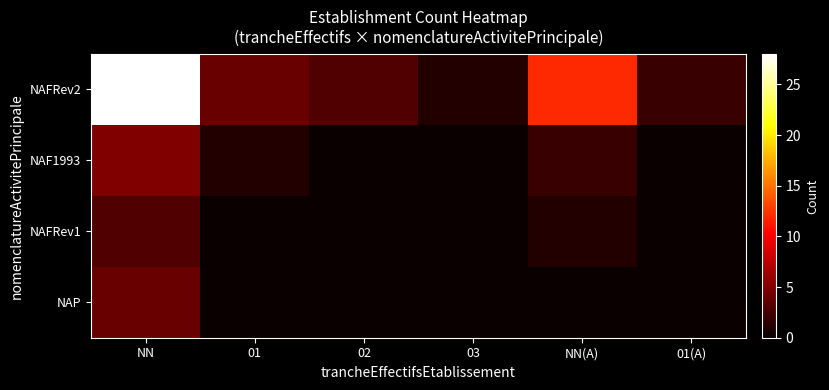

Which series has the widest spread of values?

NAFRev2